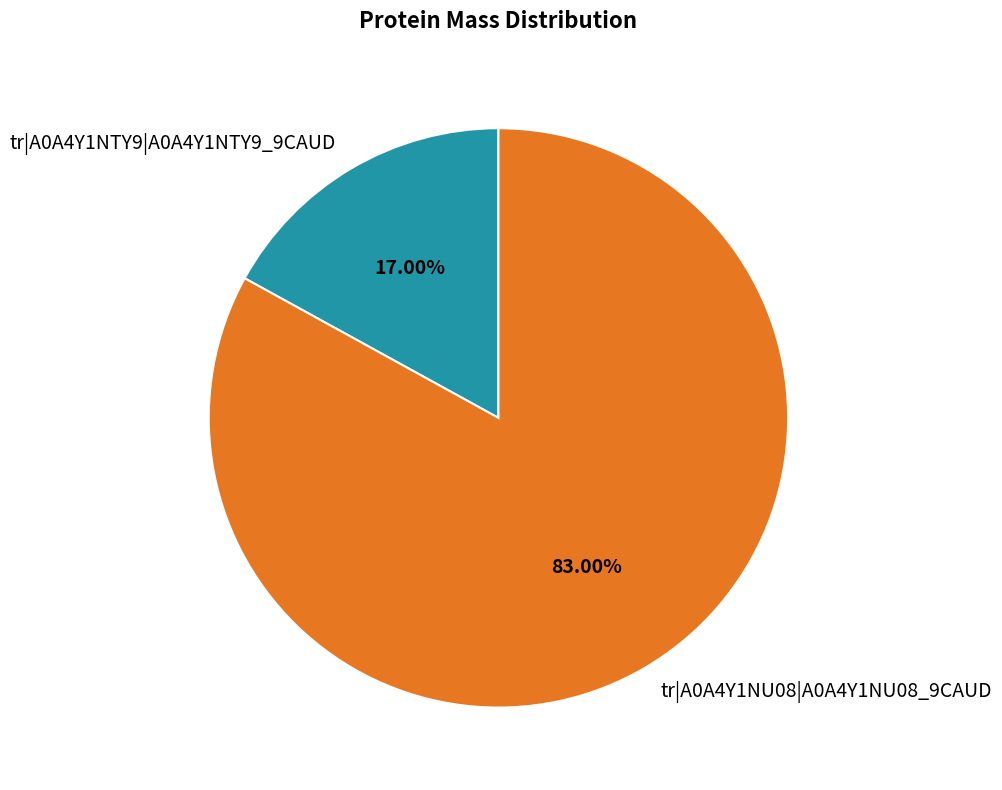

How many slices are in this pie chart?

2